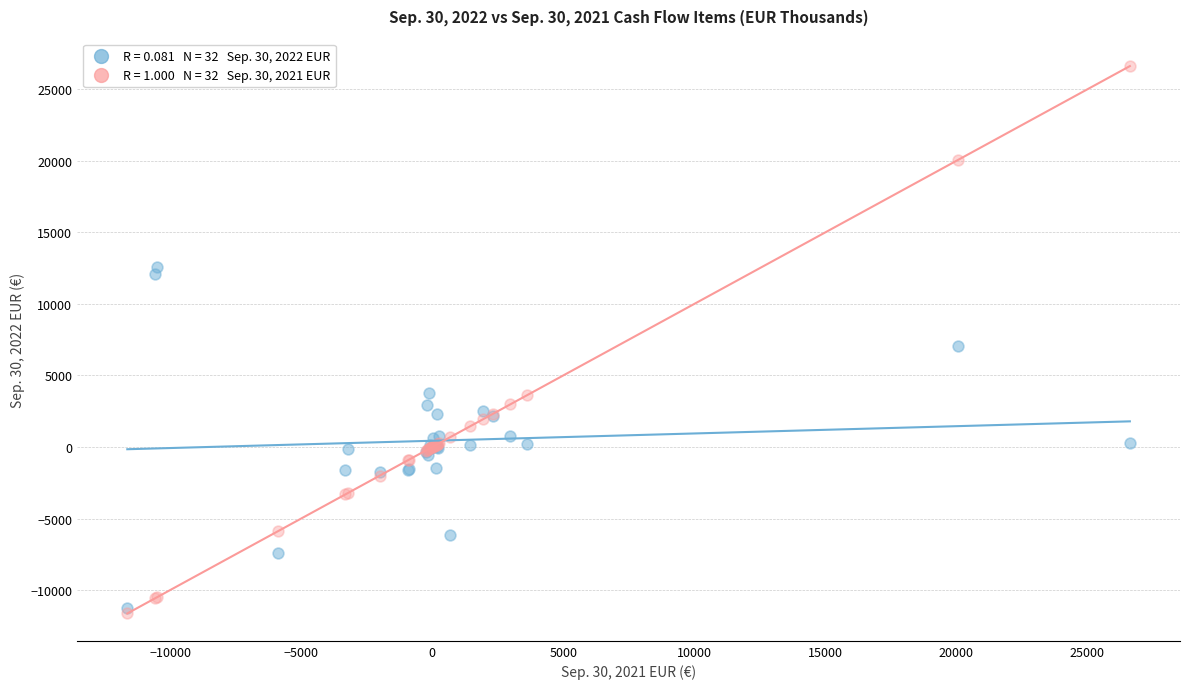

Across all series, what Y value is closest to 7493?

7027